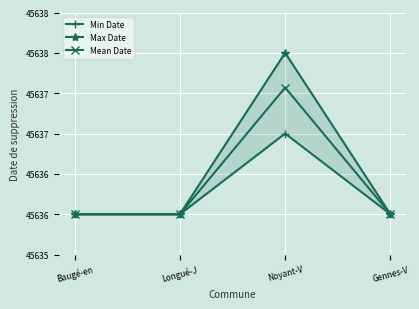

Which series changed the most between Longué-J and Noyant-V?

Max Date